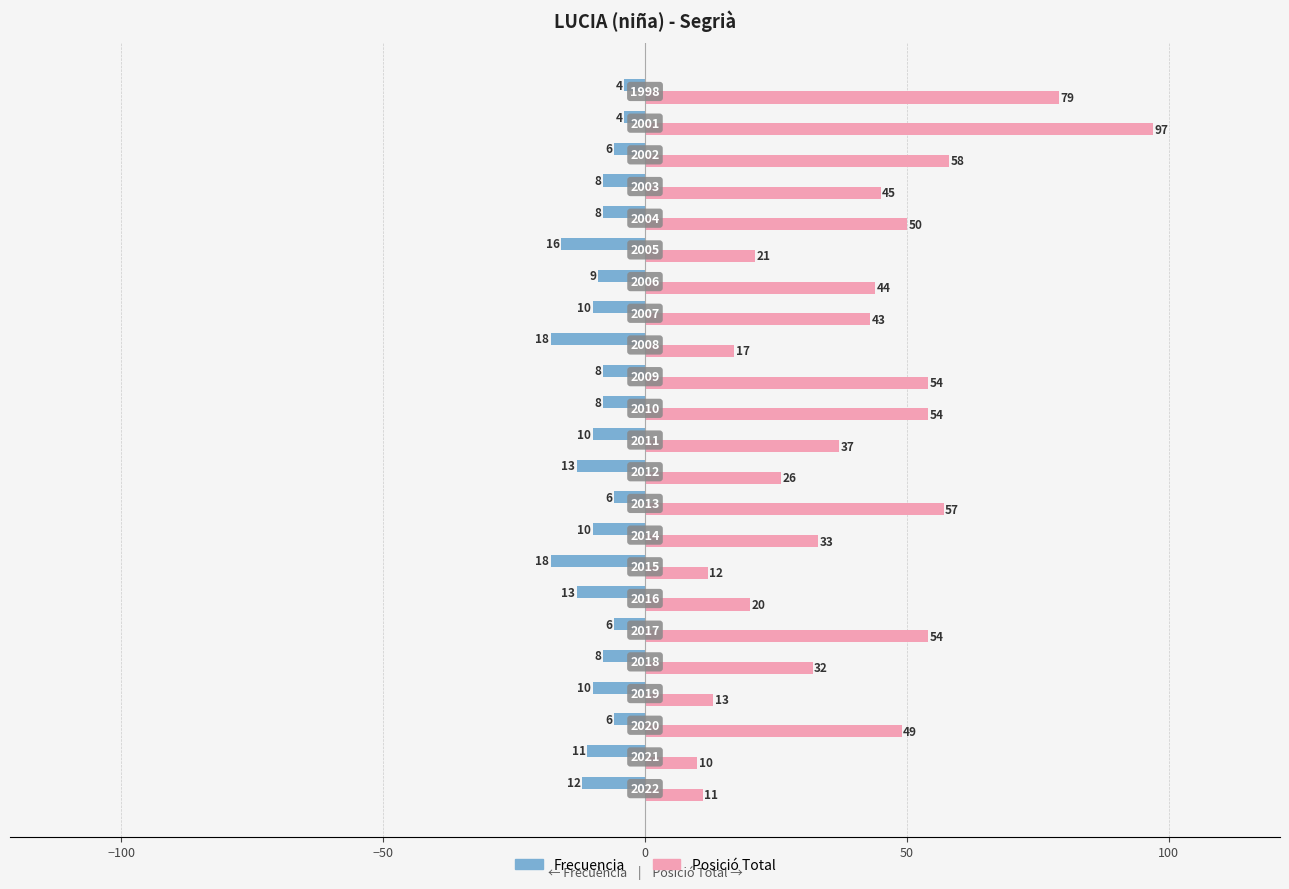

Which series has the largest range (max minus min)?

Posició Total